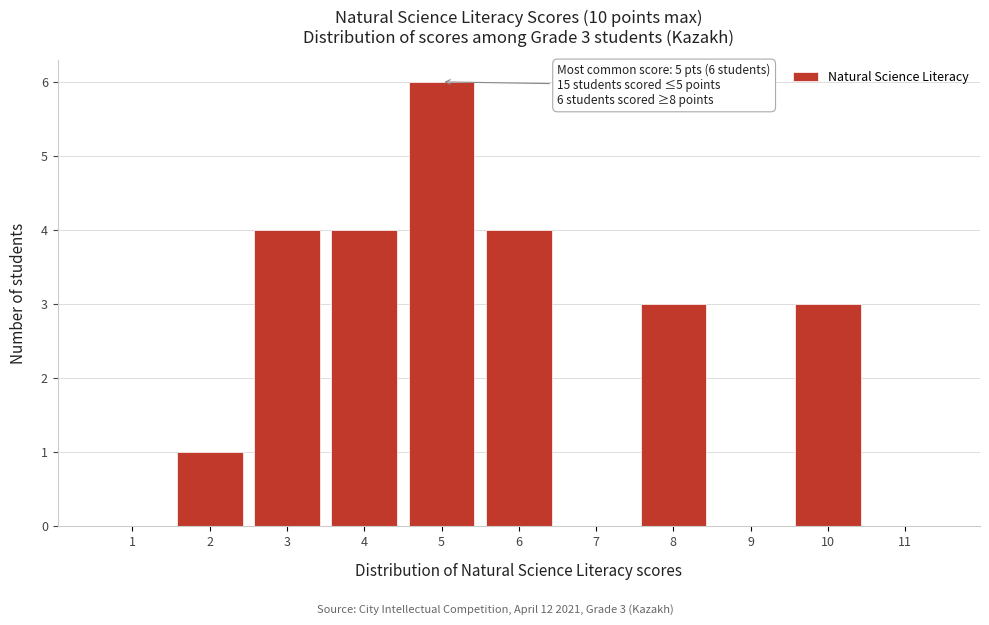

Which range on the x-axis has the tallest bar?

4.5 to 5.5